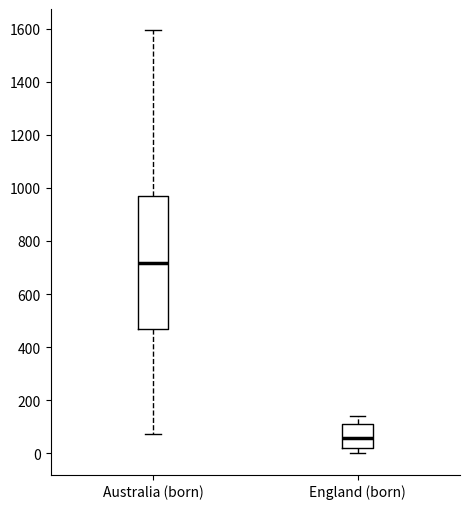

Which box is the tallest, from its lower edge to its upper edge?

Australia (born)